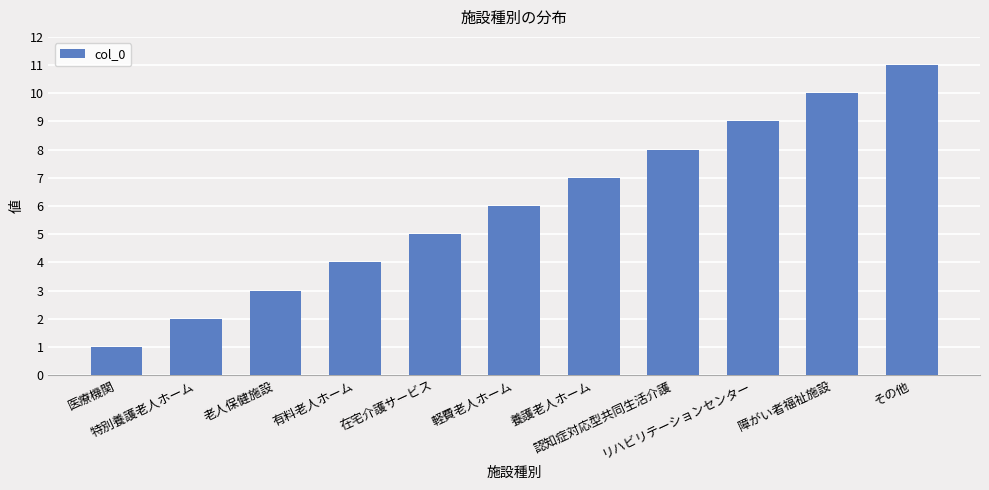

Approximately how many times larger is the value at 有料老人ホーム compared to 障がい者福祉施設?

0.4